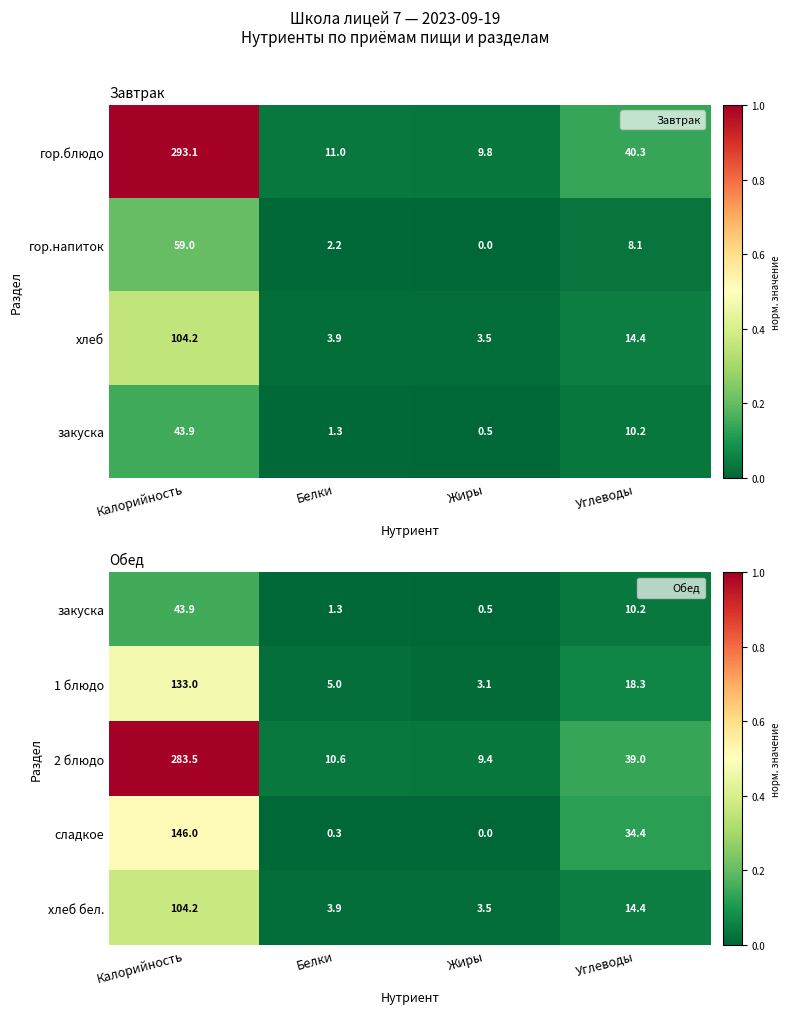

How many positive values does the сладкое series have?

3